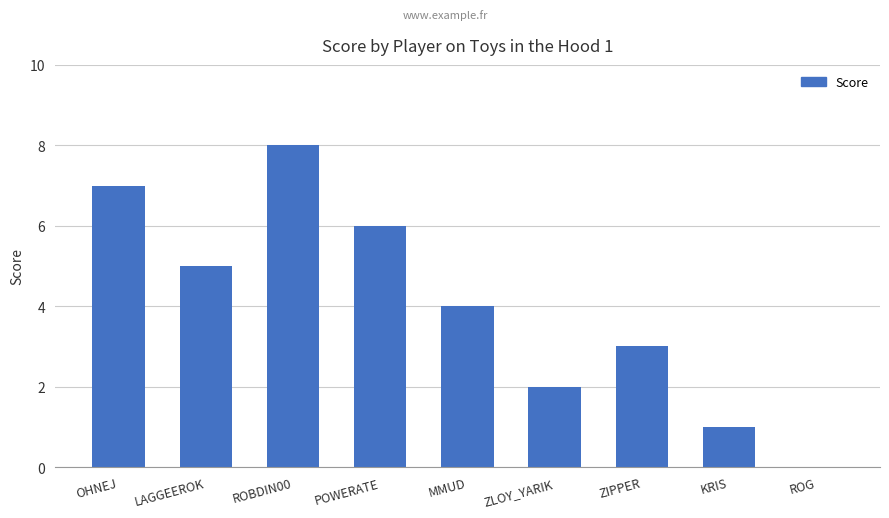

Reading left to right, what are all the values shown in this chart?

OHNEJ=7	LAGGEEROK=5	ROBDIN00=8	POWERATE=6	MMUD=4	ZLOY_YARIK=2	ZIPPER=3	KRIS=1	ROG=0